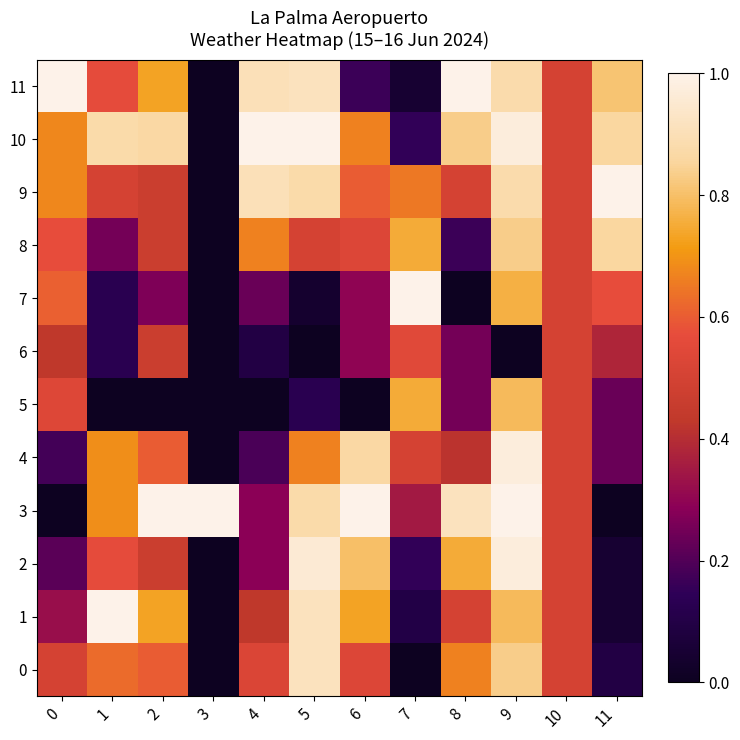

Rank the series at 4 from lowest to highest value.

5, 6, 4, 7, 2, 3, 1, 0, 8, 9, 11, 10